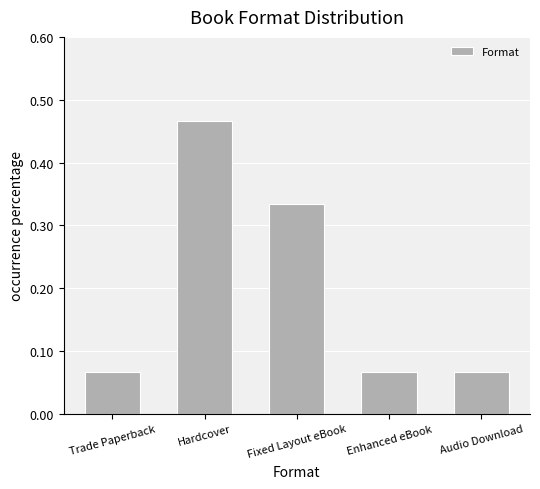

Which label corresponds to the largest value in the chart?

Hardcover